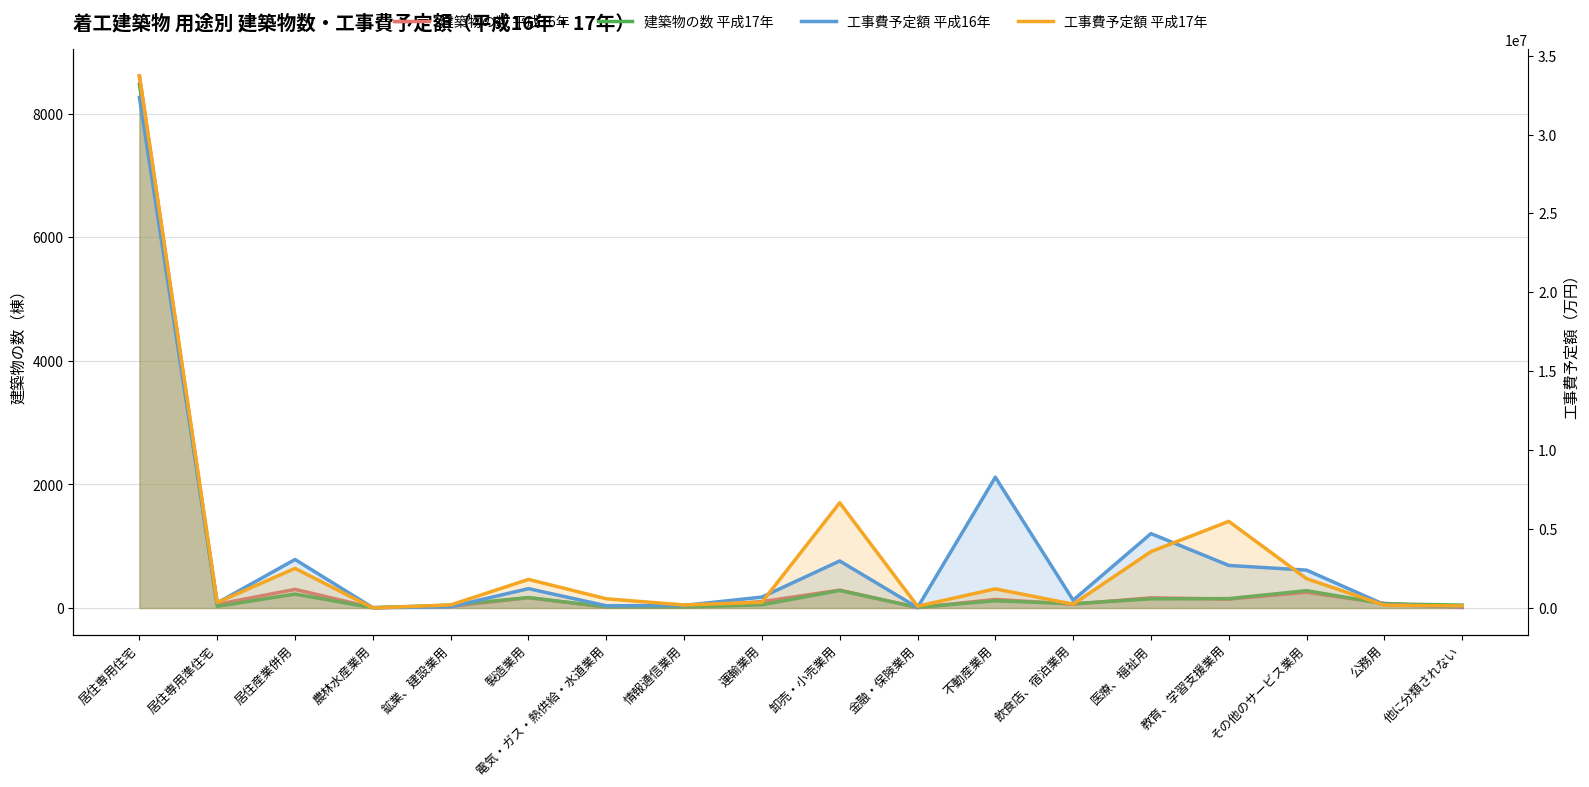

What is the approximate value of 工事費予定額 平成16年 at 居住専用住宅, to the nearest 100?

32351900